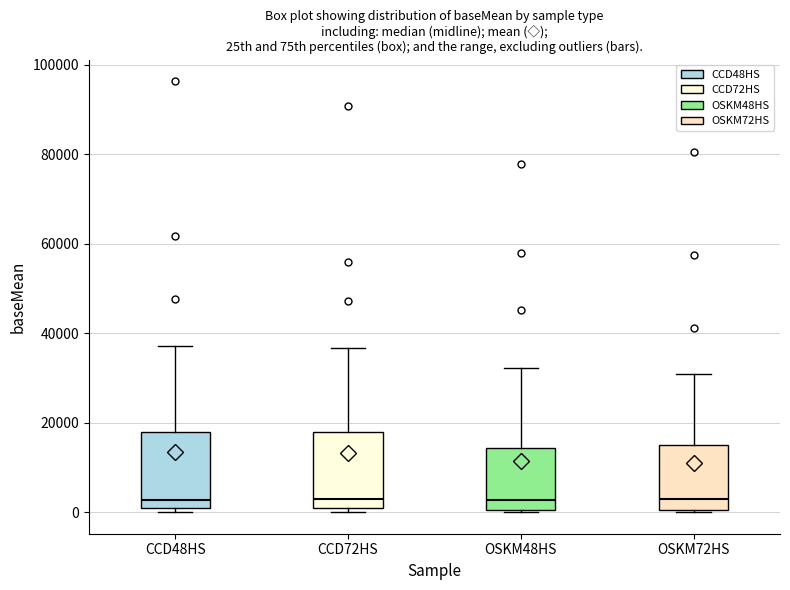

Where is the upper edge of the box for CCD72HS on the y-axis? The values are not printed on the chart, so give them approximately, as read against the axis.

18000